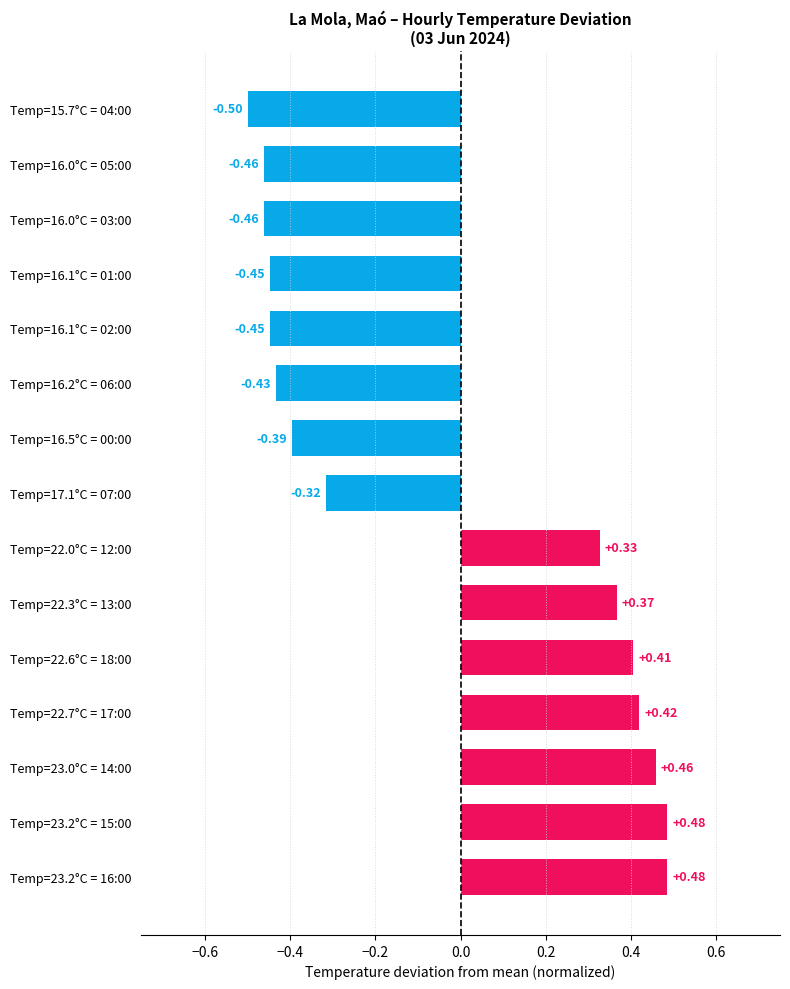

What is the difference between the maximum and minimum values?

1.0